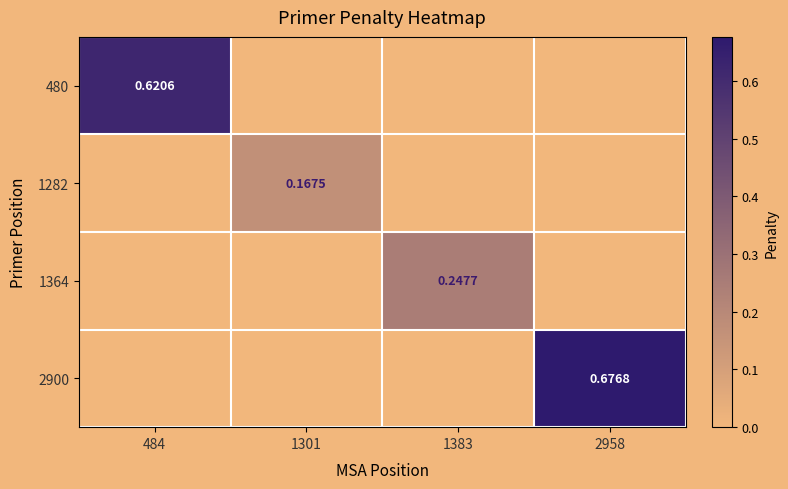

List the series in order of their peak value, lowest first.

1282, 1364, 480, 2900